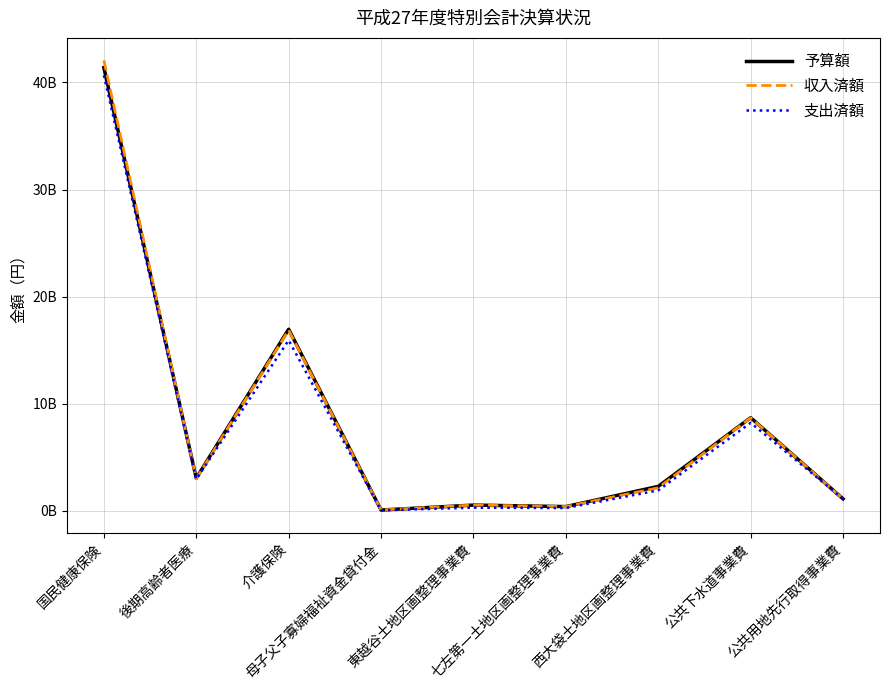

What is the highest value of the 予算額 series?

41390834000